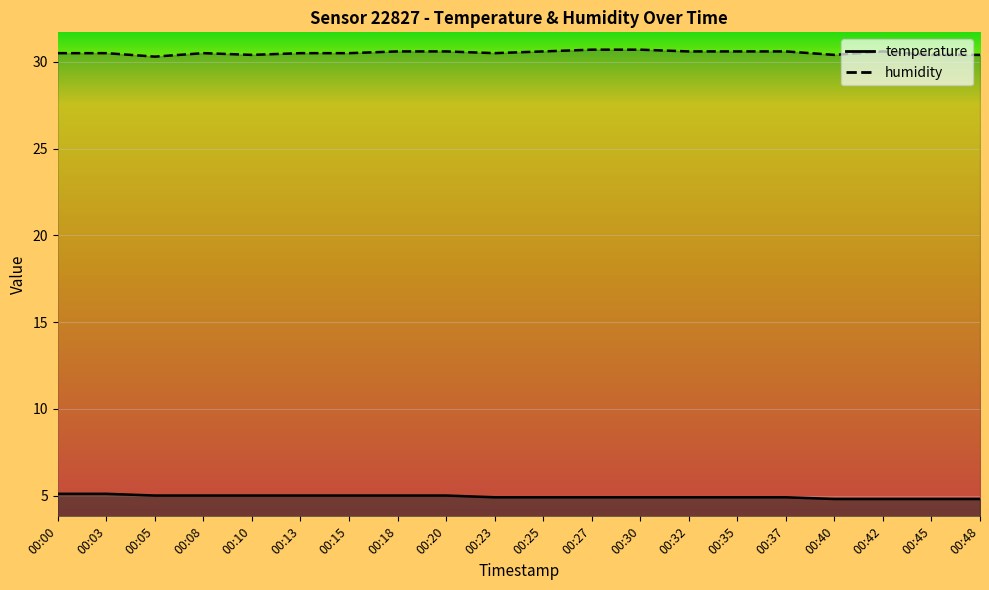

How many categories are shown in the chart?

20